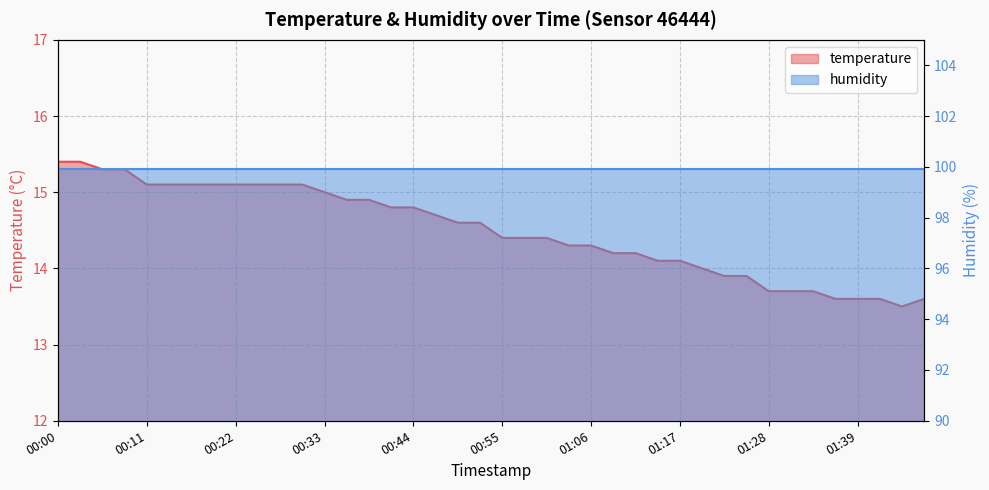

At which label is the value closest to 14?

01:20